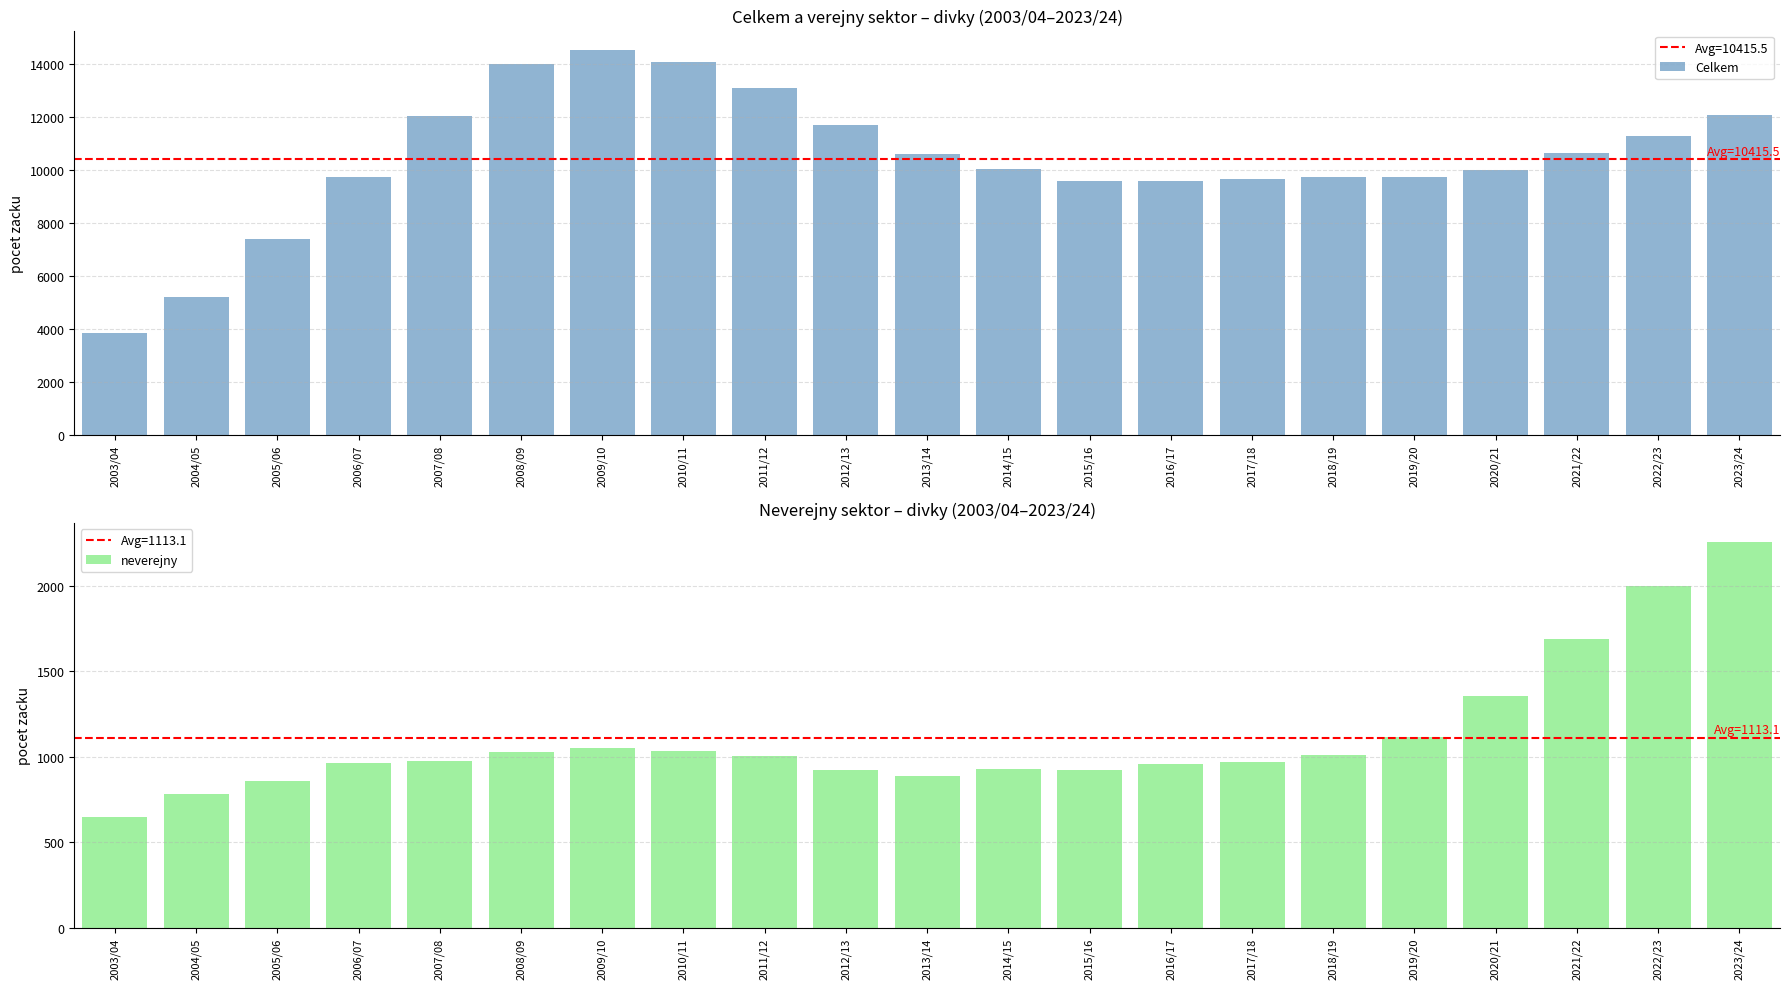

What is the minimum value shown in the chart?

648